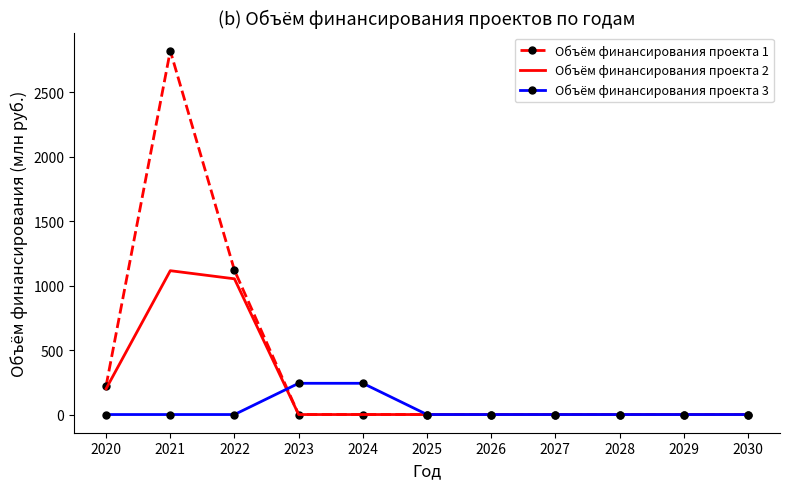

The value of Объём финансирования проекта 3 at 2020 is -131.5. True or false?

False